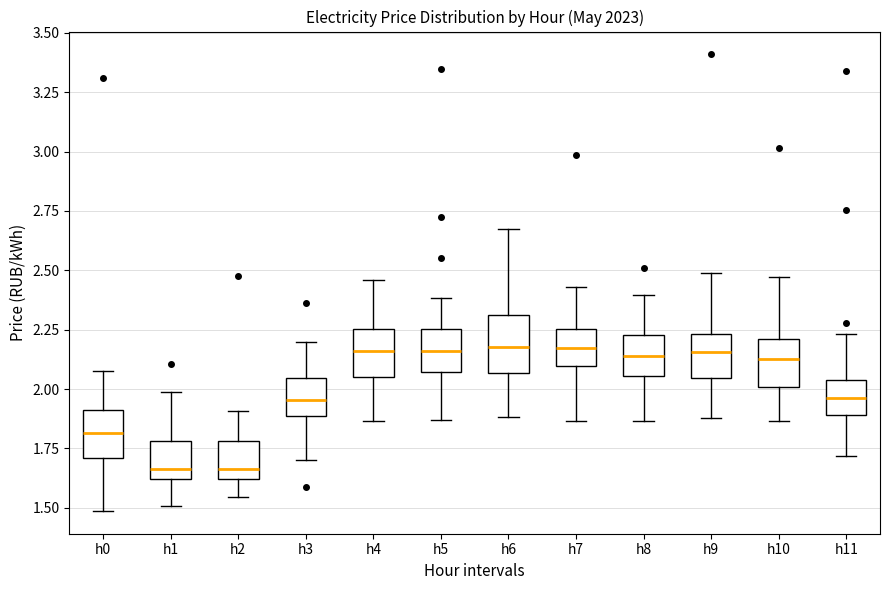

Reading left to right, transcribe this box plot: for each box, give where its median line is, the range the box spans, and where its two whiskers end, as read against the y-axis. The values are not printed on the chart, so give them approximately, as read against the axis.

h0: median 1.80, box 1.70 to 1.90, whiskers 1.50 to 2.10
h1: median 1.65, box 1.60 to 1.80, whiskers 1.50 to 2.00
h2: median 1.65, box 1.60 to 1.80, whiskers 1.55 to 1.90
h3: median 1.95, box 1.90 to 2.05, whiskers 1.70 to 2.20
h4: median 2.15, box 2.05 to 2.25, whiskers 1.85 to 2.45
h5: median 2.15, box 2.05 to 2.25, whiskers 1.85 to 2.40
h6: median 2.20, box 2.05 to 2.30, whiskers 1.90 to 2.70
h7: median 2.15, box 2.10 to 2.25, whiskers 1.85 to 2.45
h8: median 2.15, box 2.05 to 2.25, whiskers 1.85 to 2.40
h9: median 2.15, box 2.05 to 2.25, whiskers 1.90 to 2.50
h10: median 2.15, box 2.00 to 2.20, whiskers 1.85 to 2.45
h11: median 1.95, box 1.90 to 2.05, whiskers 1.70 to 2.25